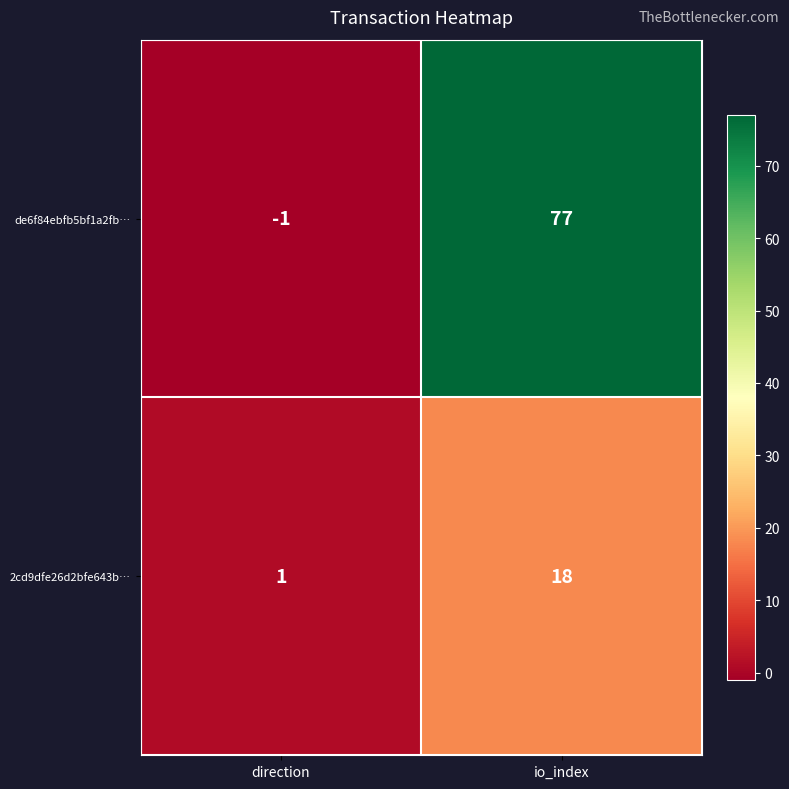

Which series has the largest range (max minus min)?

de6f84ebfb5bf1a2fb…